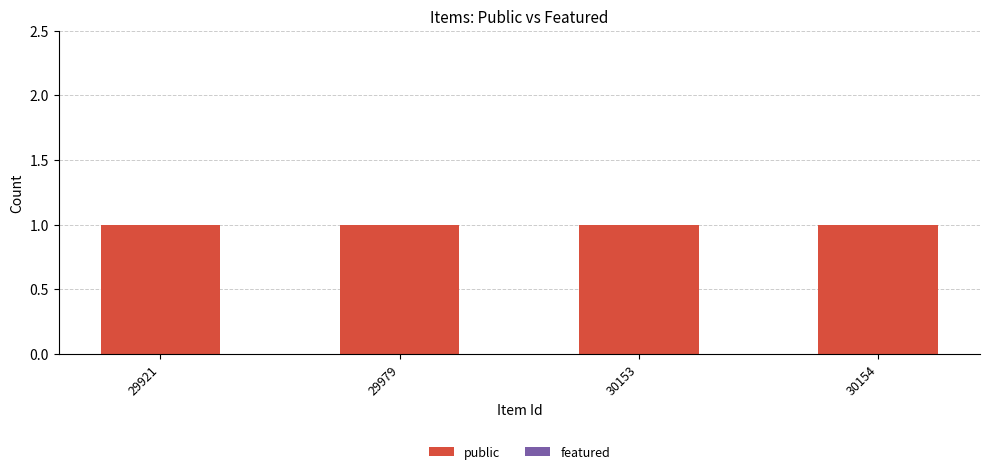

Rank the series at 30154 from lowest to highest value.

featured, public